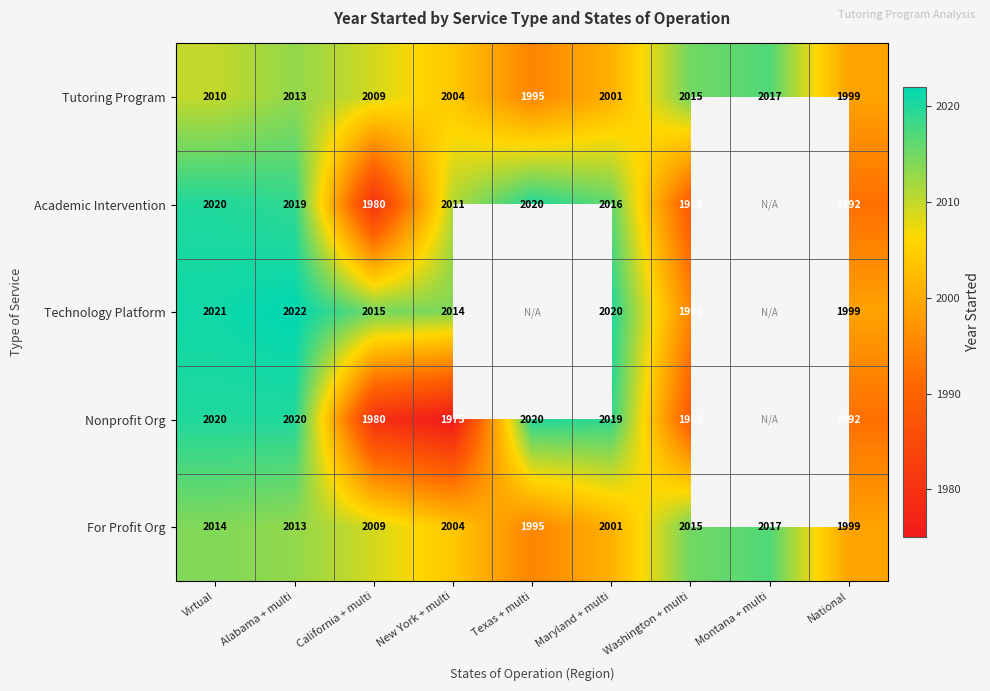

What is the minimum value shown in the chart?

1975.0